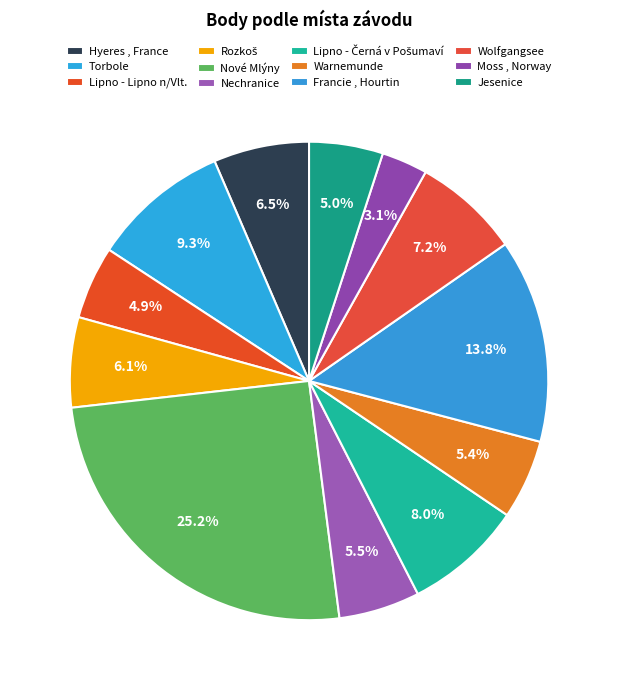

Count the number of slices in the pie.

12